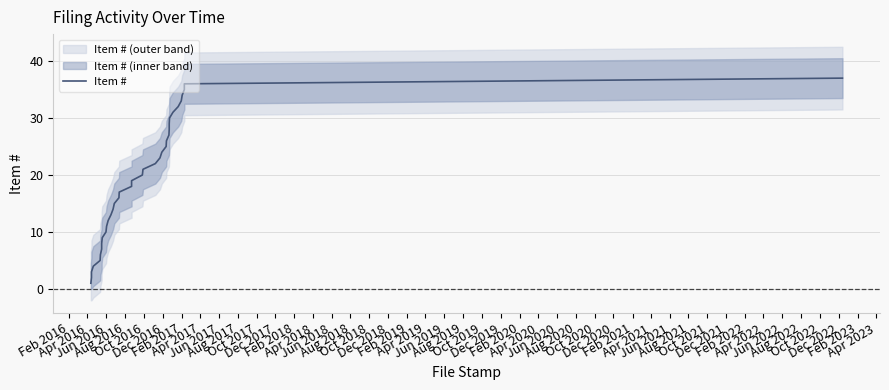

What is the difference between the second highest and second lowest values?

34